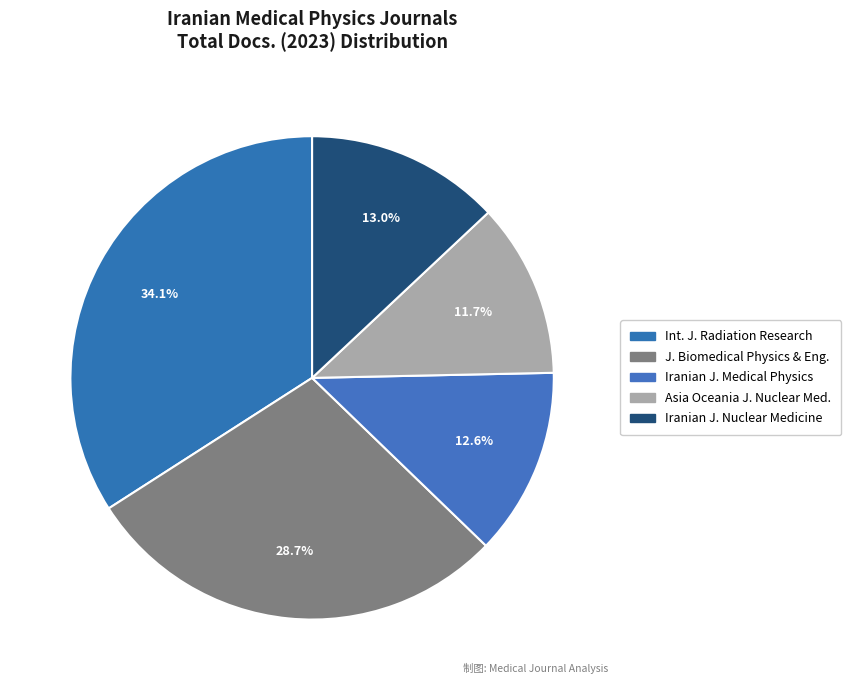

How many slices are in this pie chart?

5